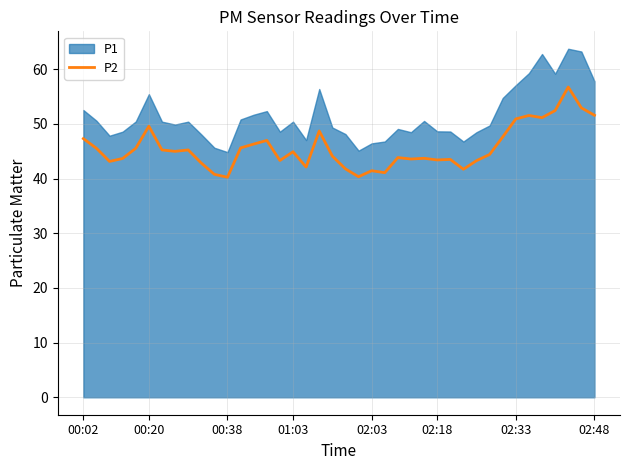

Is it true that P2 equals 40.2 at 00:38?

True